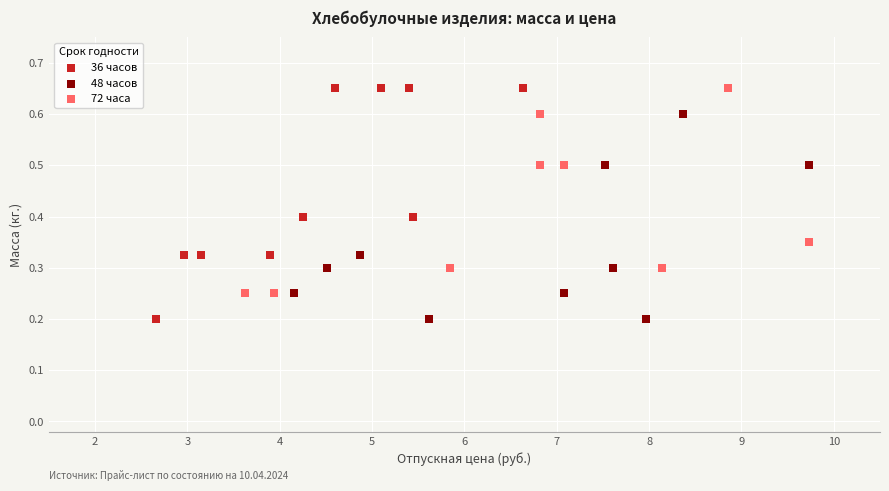

What are all the series names shown in the legend?

36 часов, 48 часов, 72 часа